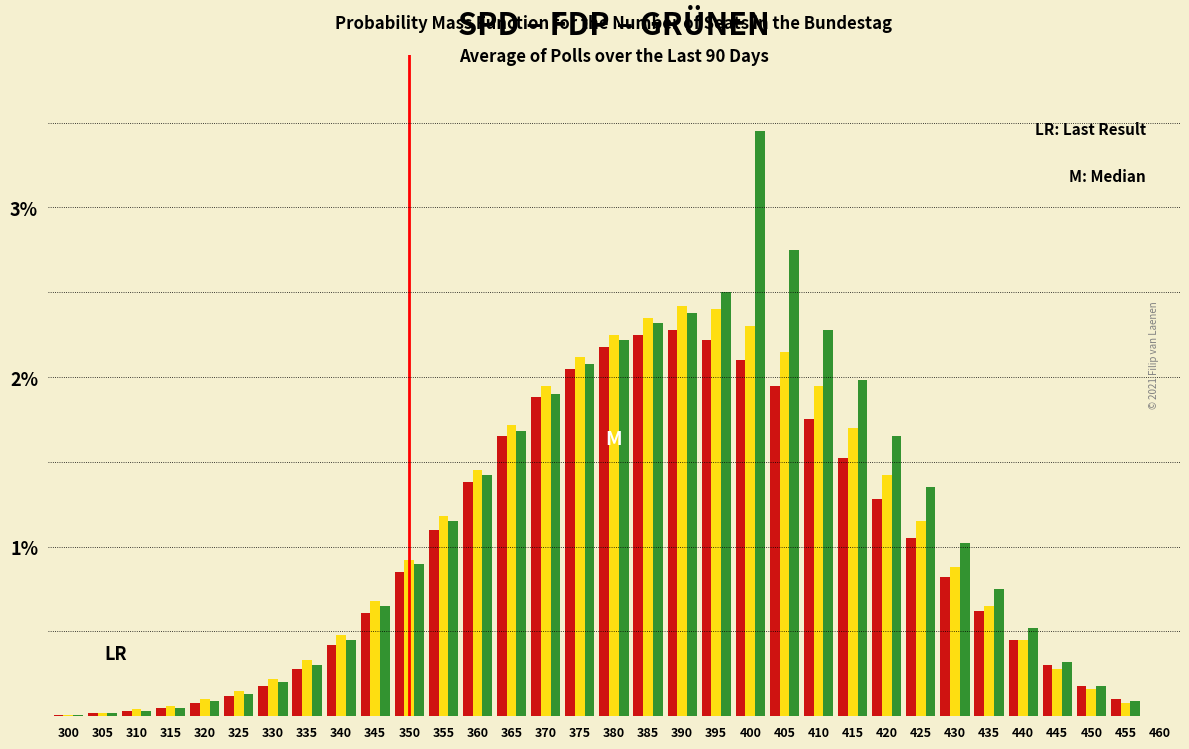

What is the total value across all series at 320?

0.3